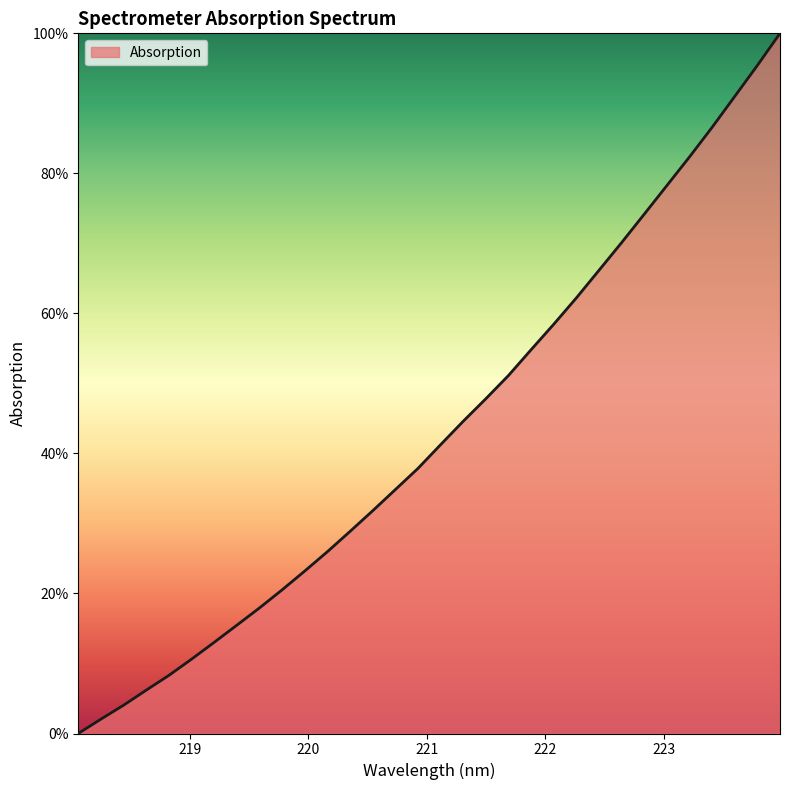

What is the greatest value displayed?

100.0